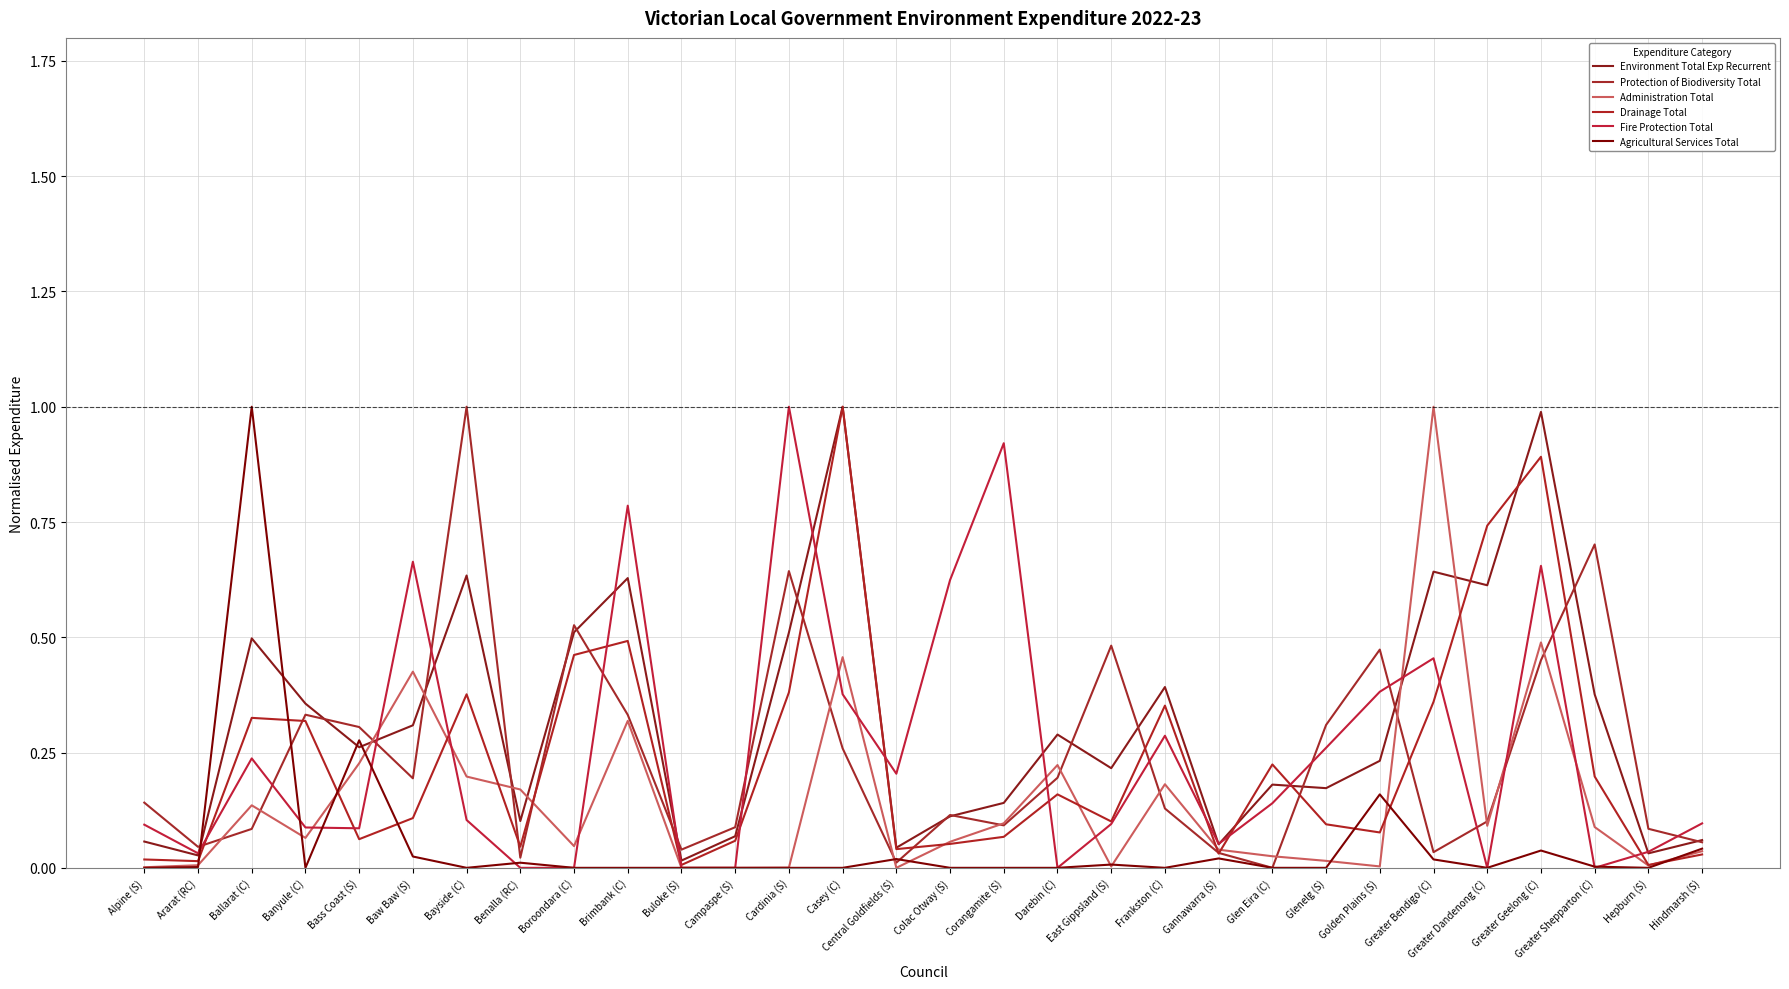

What is the difference between the Protection of Biodiversity Total values at Campaspe (S) and Glen Eira (C)?

0.1